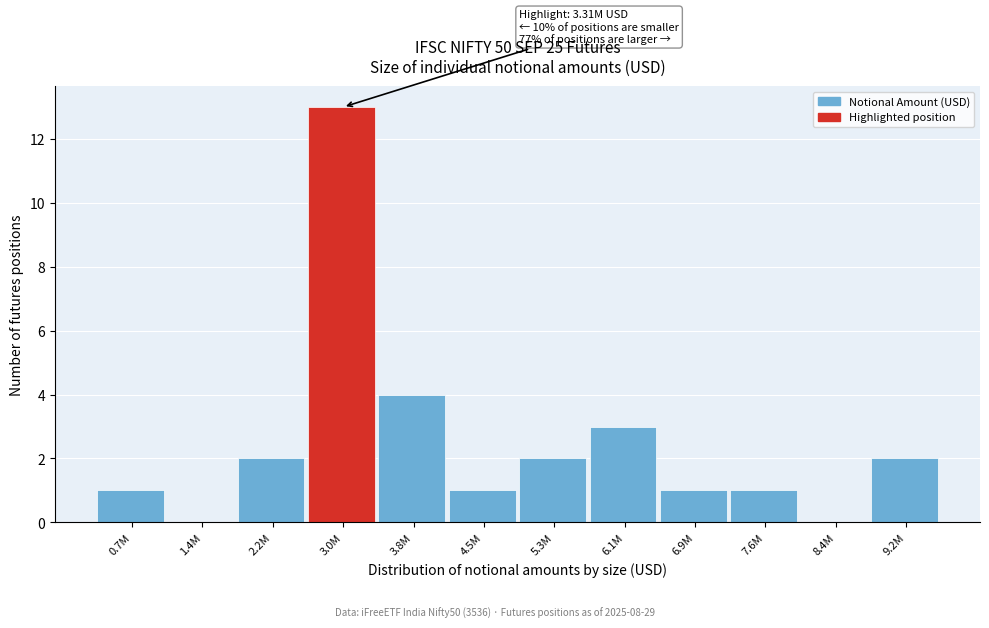

Reading left to right, extract all data points from this chart.

0.7M=1	1.4M=0	2.2M=2	3.0M=13	3.8M=4	4.5M=1	5.3M=2	6.1M=3	6.9M=1	7.6M=1	8.4M=0	9.2M=2